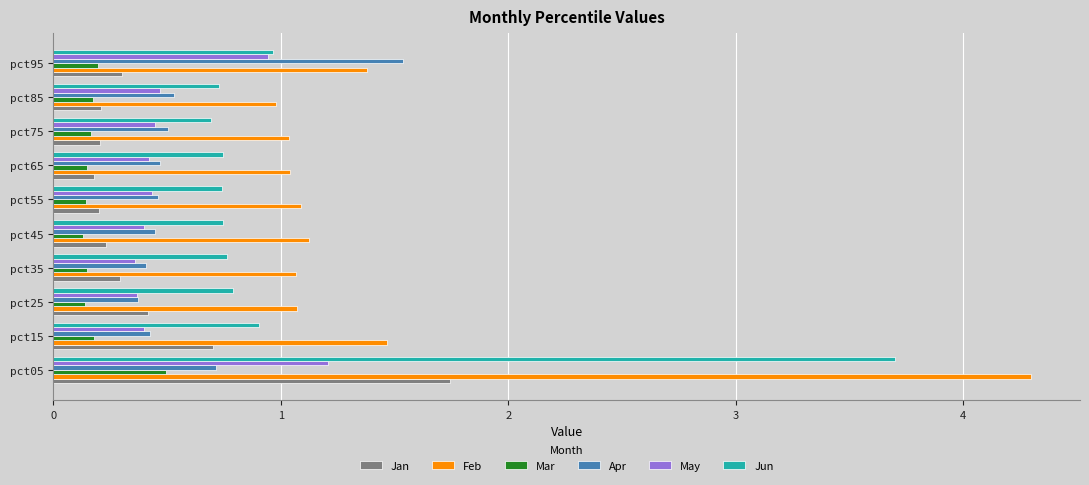

Rank the series by their maximum value, from lowest to highest.

Mar, May, Apr, Jan, Jun, Feb